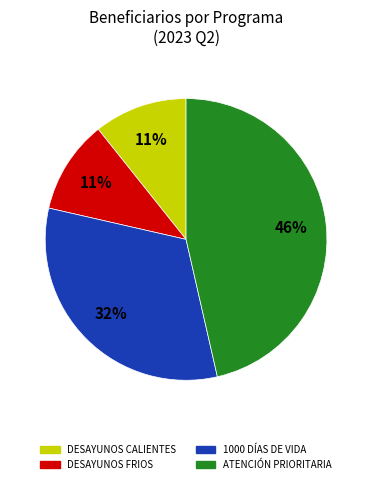

How many segments does this pie chart have?

4